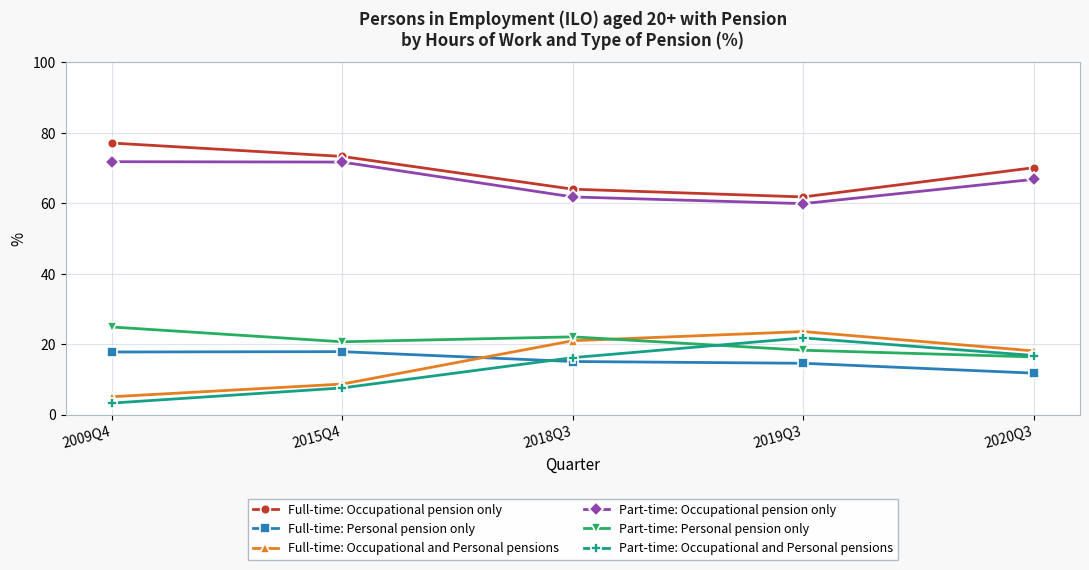

What is the lowest value of the Full-time: Personal pension only series?

11.8